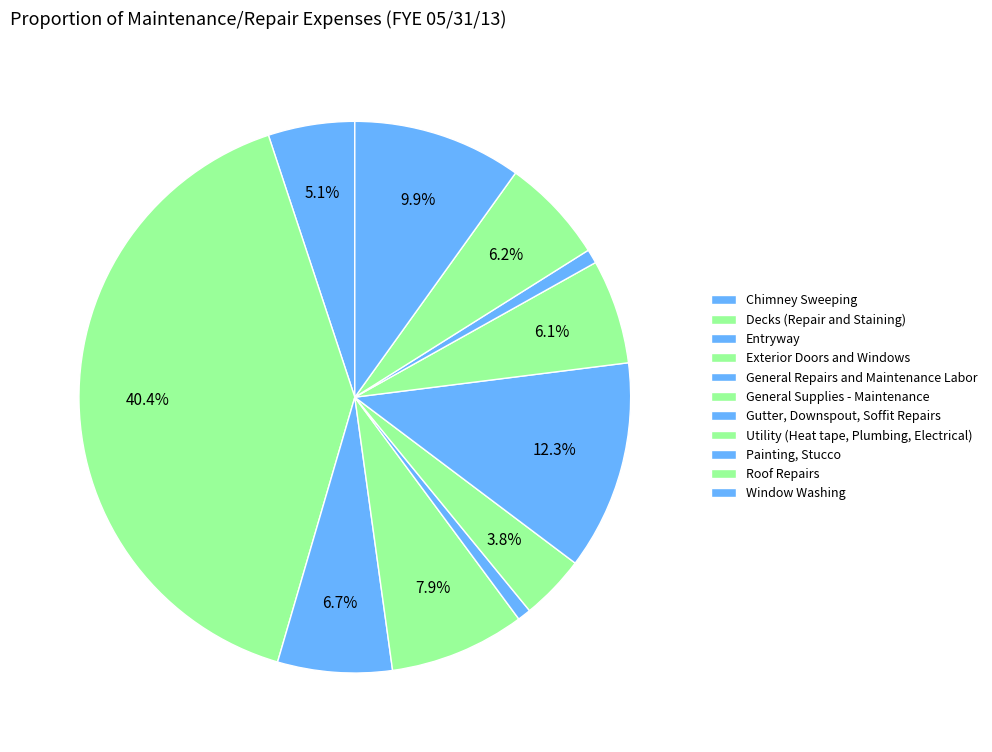

How many slices are in this pie chart?

11